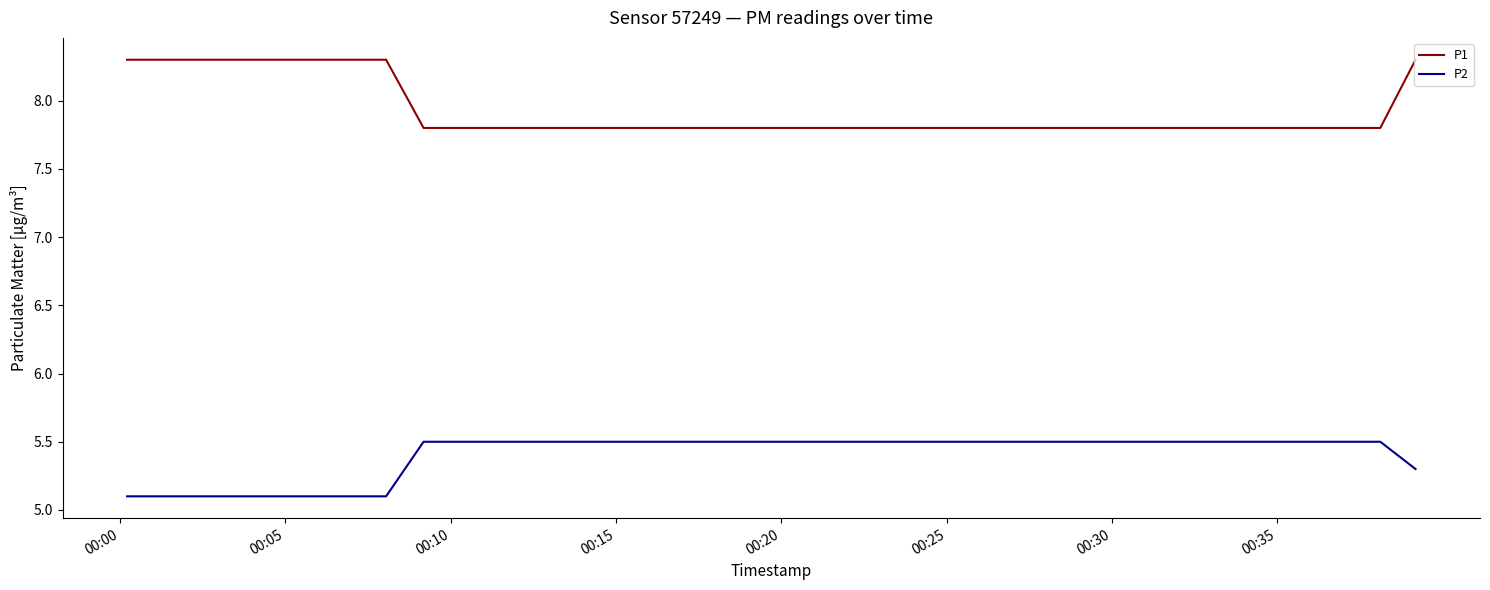

Which series has the largest total across all categories?

P1